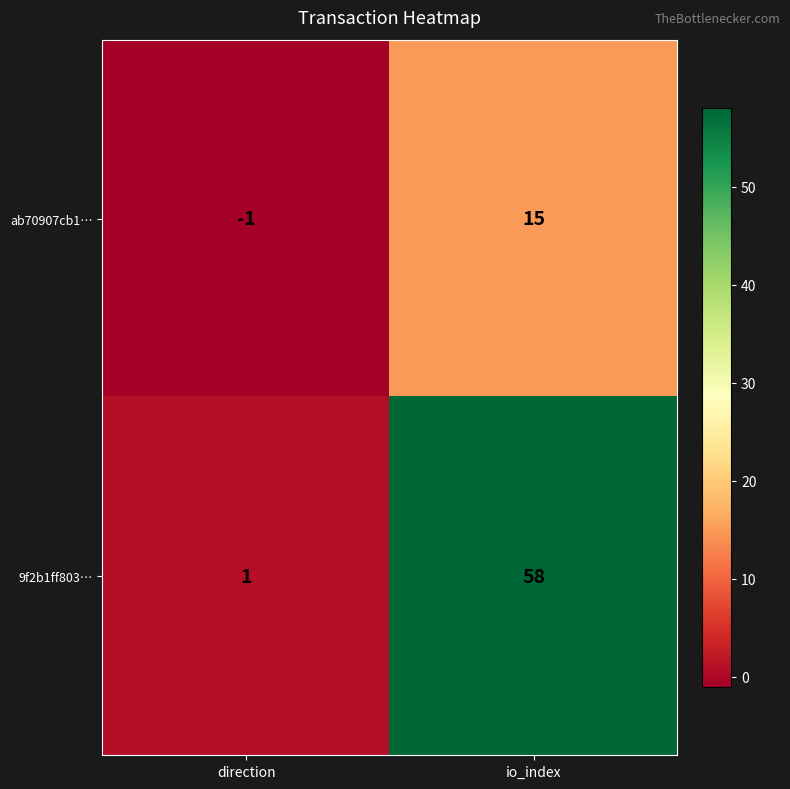

What is the sum of all 9f2b1ff803… values?

59